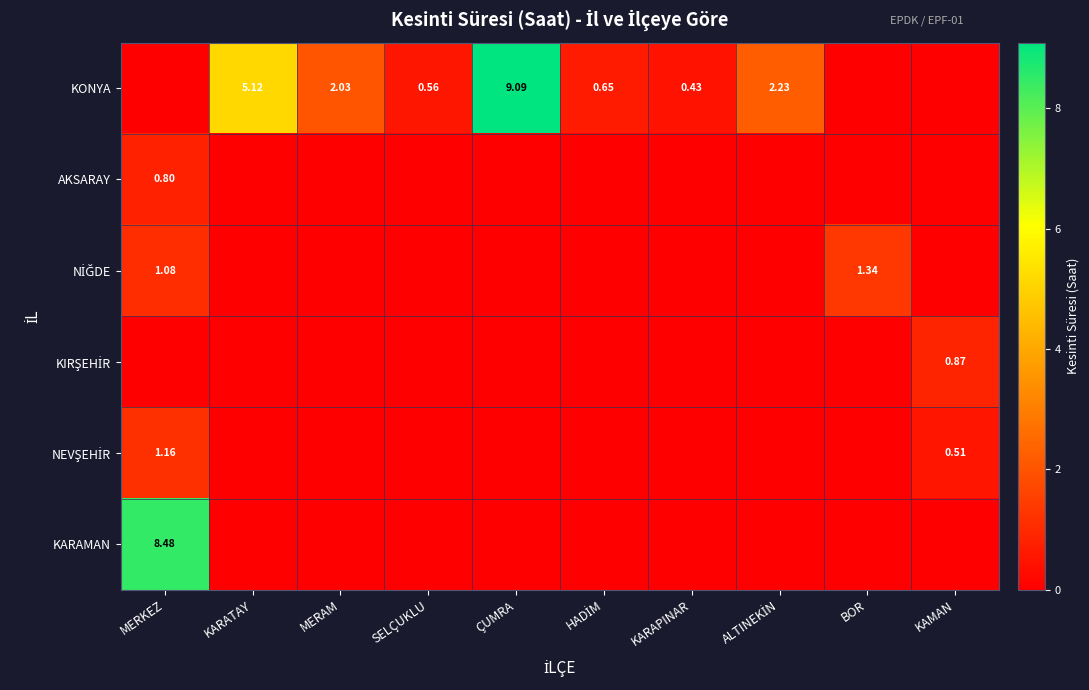

True or false: NİĞDE has a value of 0.0 at ÇUMRA.

True